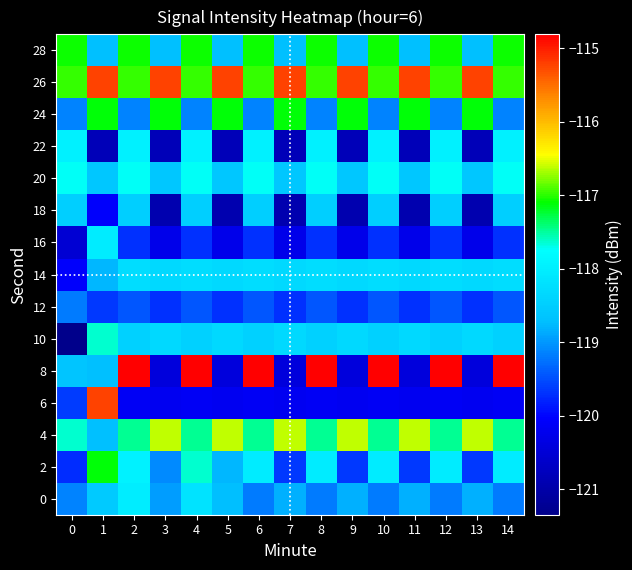

Which label corresponds to the largest value in the chart?

2